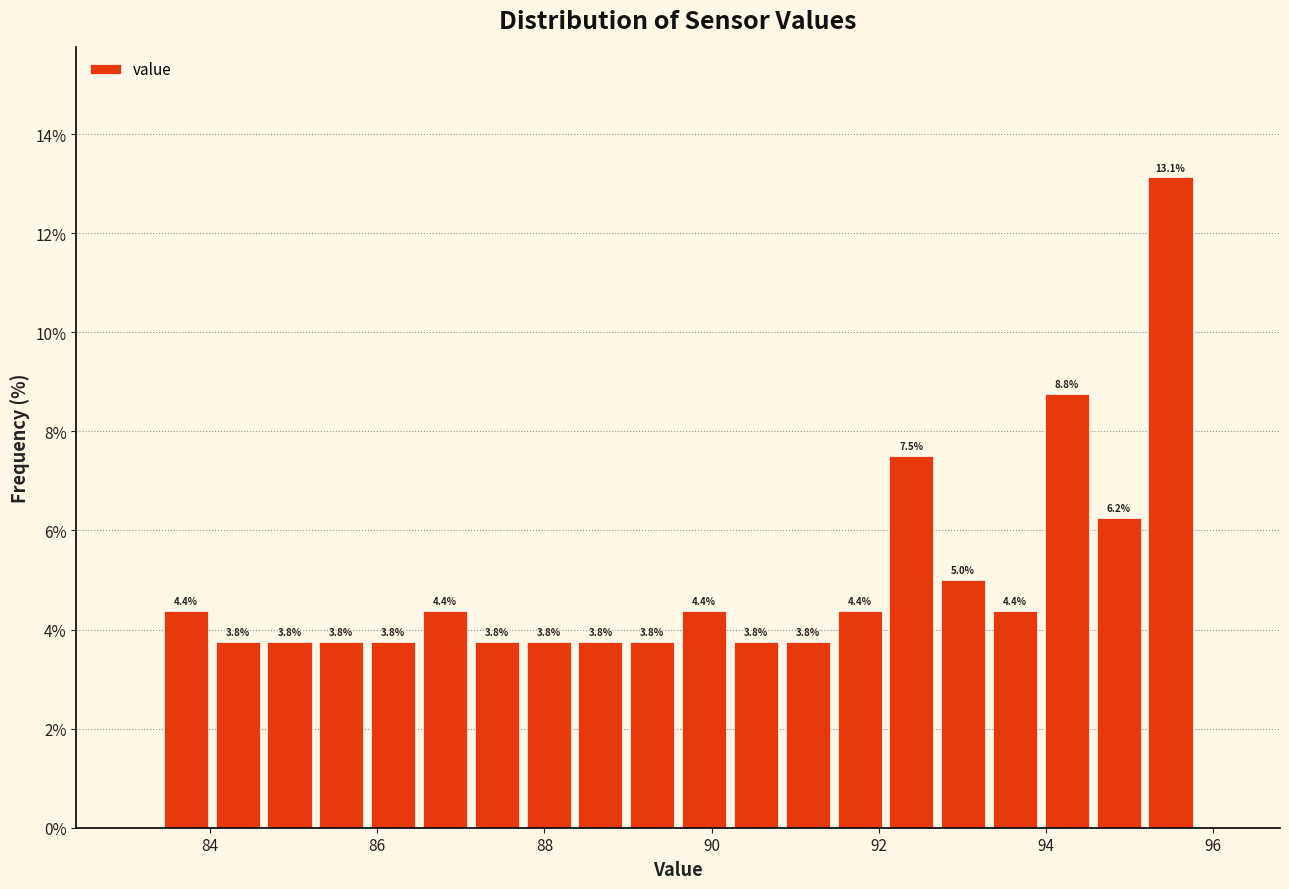

Read against the x-axis, roughly where is the centre of the tallest bar?

95.4